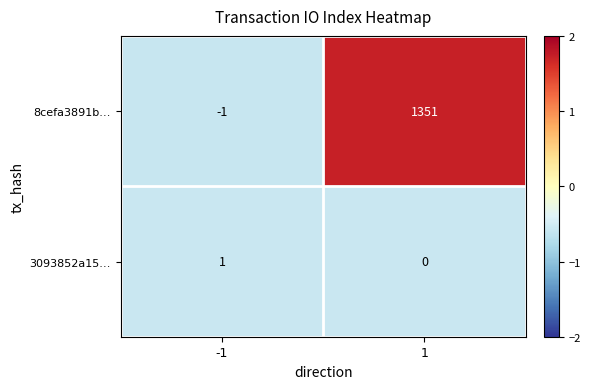

List the series in order of their overall mean, highest first.

8cefa3891b…, 3093852a15…